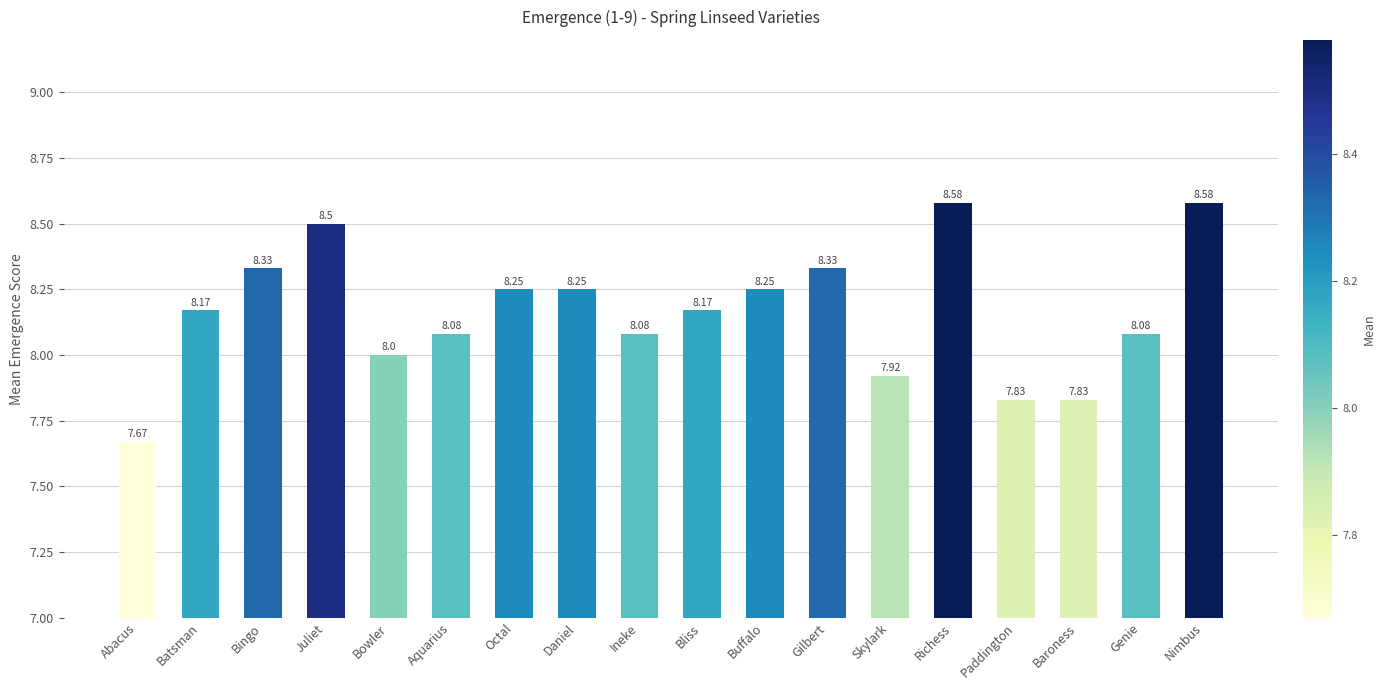

What is the difference between the second highest and minimum values?

0.9